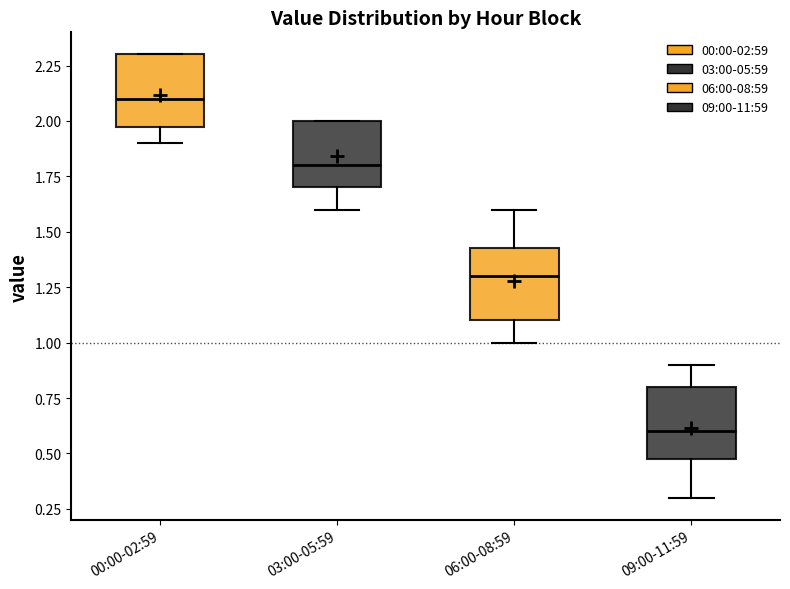

Where is the lower edge of the box for 09:00-11:59 on the y-axis? The values are not printed on the chart, so give them approximately, as read against the axis.

0.50